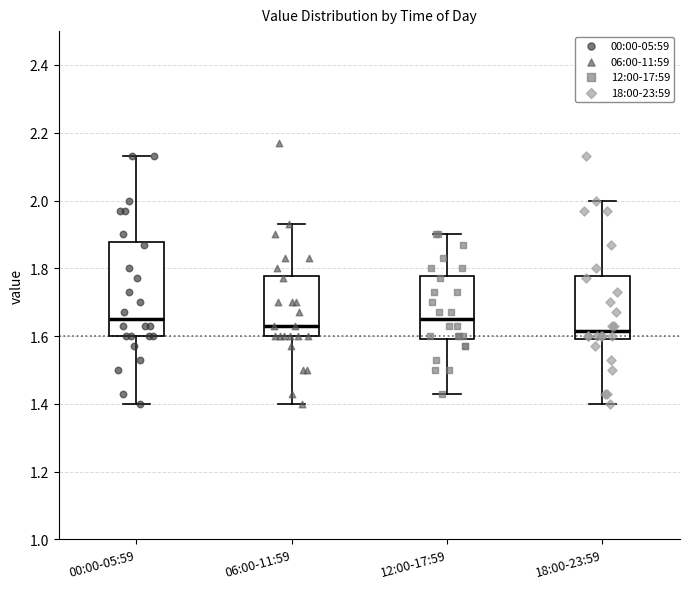

Reading left to right, transcribe this box plot: for each box, give where its median line is, the range the box spans, and where its two whiskers end, as read against the y-axis. The values are not printed on the chart, so give them approximately, as read against the axis.

00:00-05:59: median 1.66, box 1.60 to 1.88, whiskers 1.40 to 2.14
06:00-11:59: median 1.64, box 1.60 to 1.78, whiskers 1.40 to 1.94
12:00-17:59: median 1.66, box 1.60 to 1.78, whiskers 1.44 to 1.90
18:00-23:59: median 1.62, box 1.60 to 1.78, whiskers 1.40 to 2.00